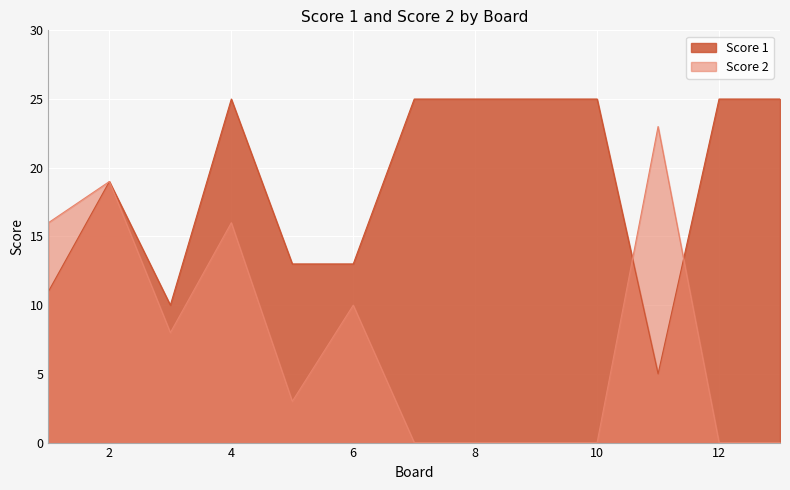

Is the value of Score 1 at 2 greater than the value of Score 2 at 12?

Yes